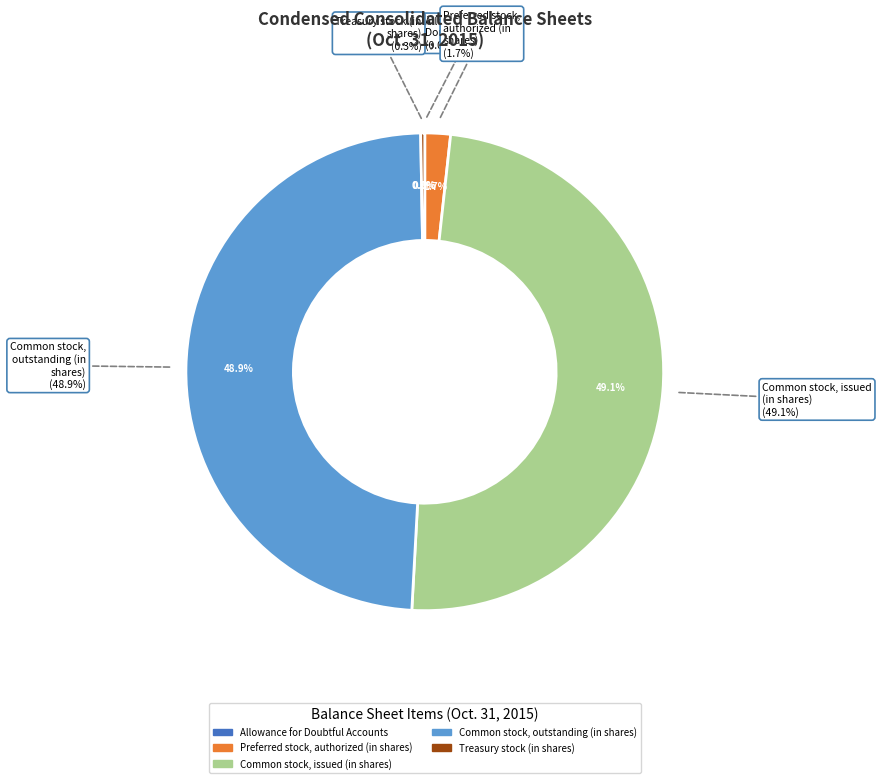

Does any single category account for the majority?

No